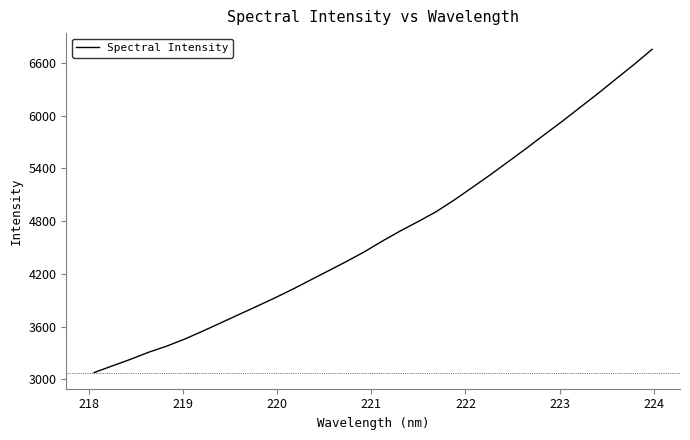

What is the smallest value displayed?

3075.5